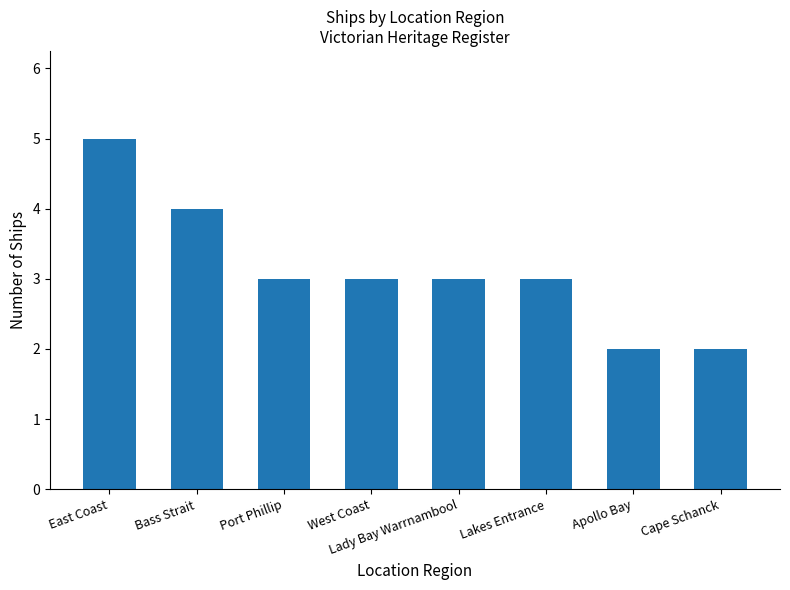

The chart shows a value of 3 at West Coast. True or false?

True